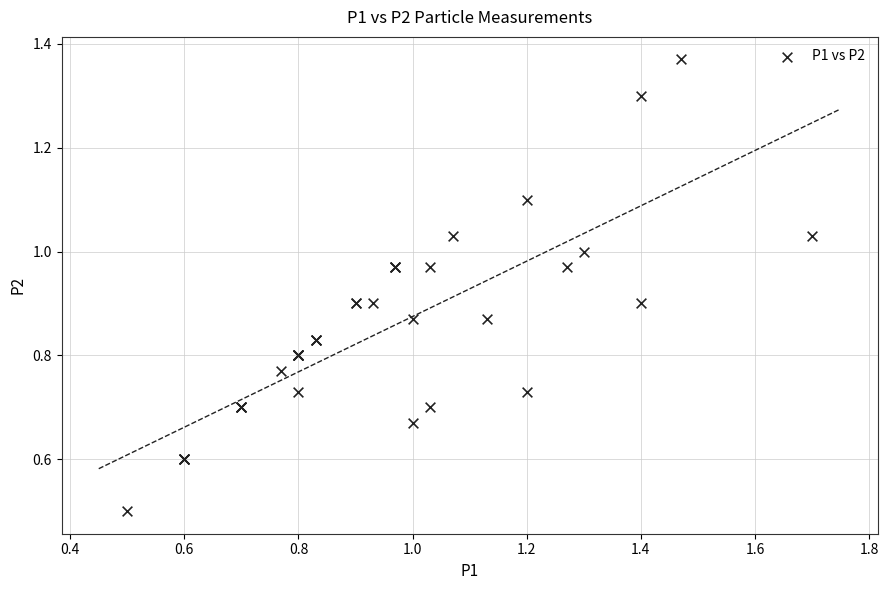

What Y value in the scatter plot is closest to 0?

0.5